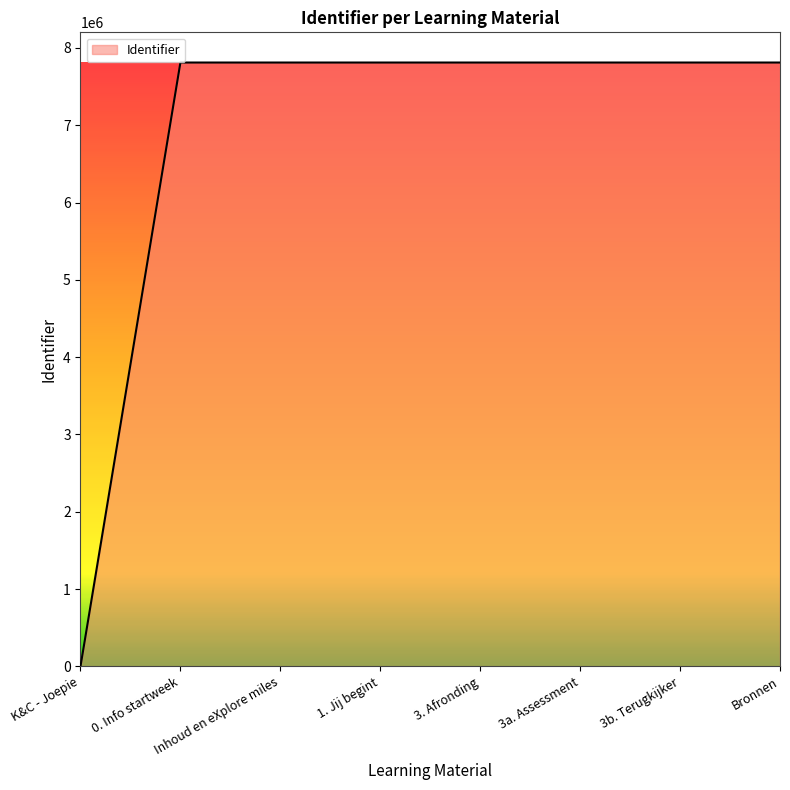

What is the difference between the maximum and minimum values?

7810190